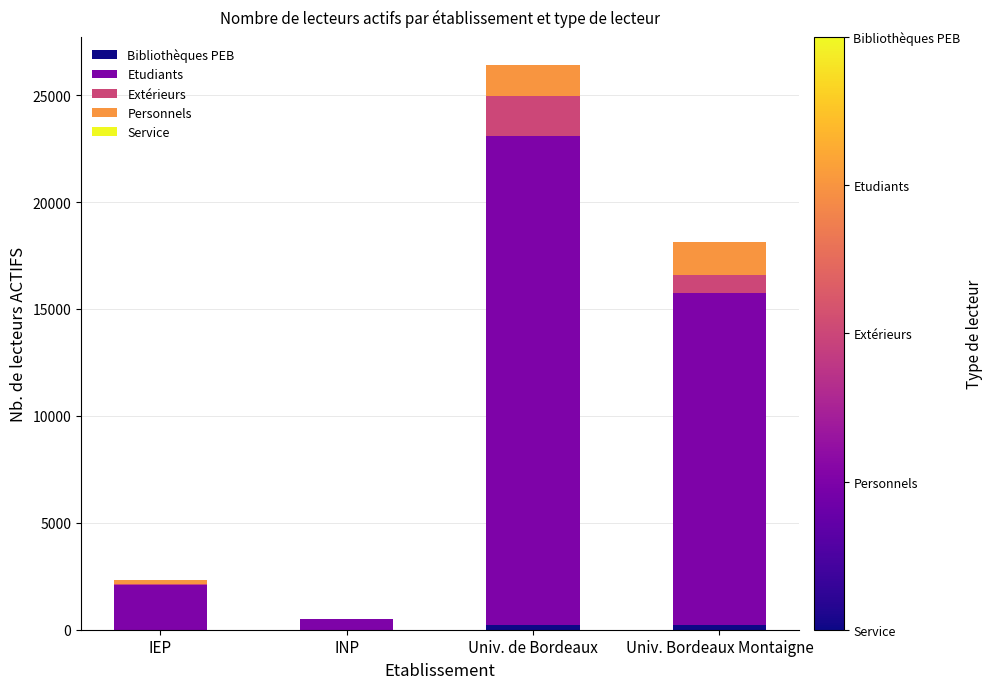

At which category is the sum across all series the highest?

Univ. de Bordeaux